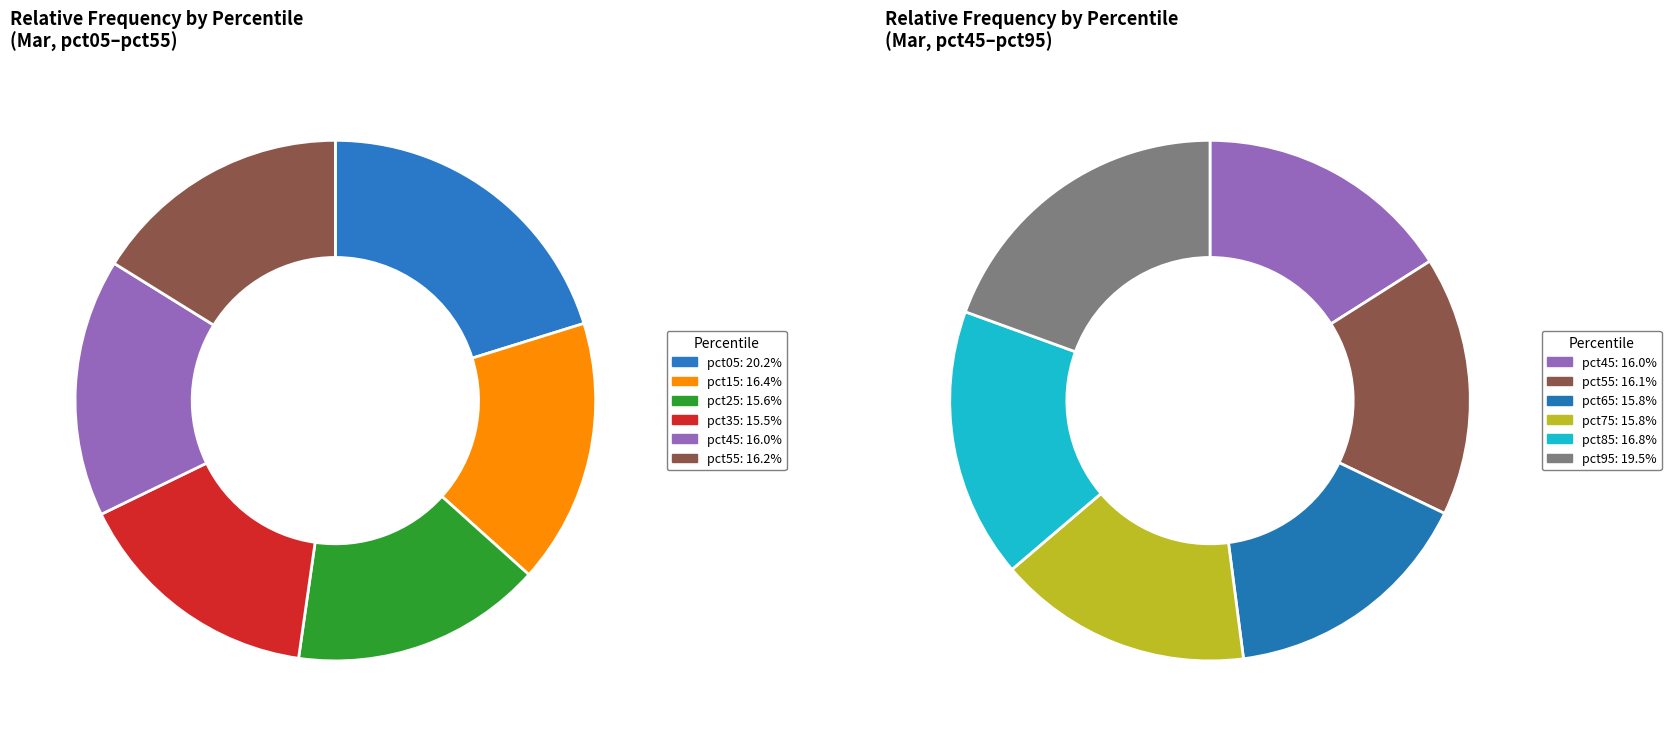

Rank the categories by value from lowest to highest.

pct35, pct25, pct65, pct75, pct45, pct55, pct15, pct85, pct95, pct05